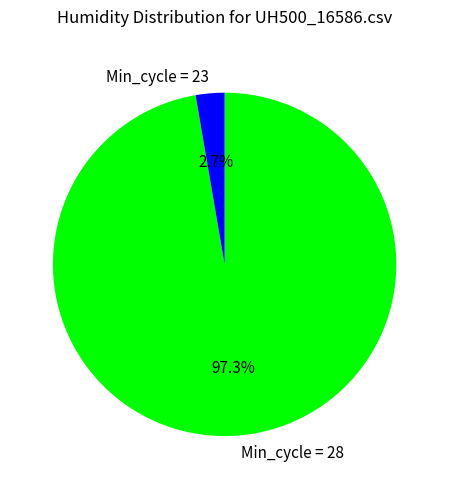

What percentage do Min_cycle = 23 and Min_cycle = 28 together represent?

100.0%